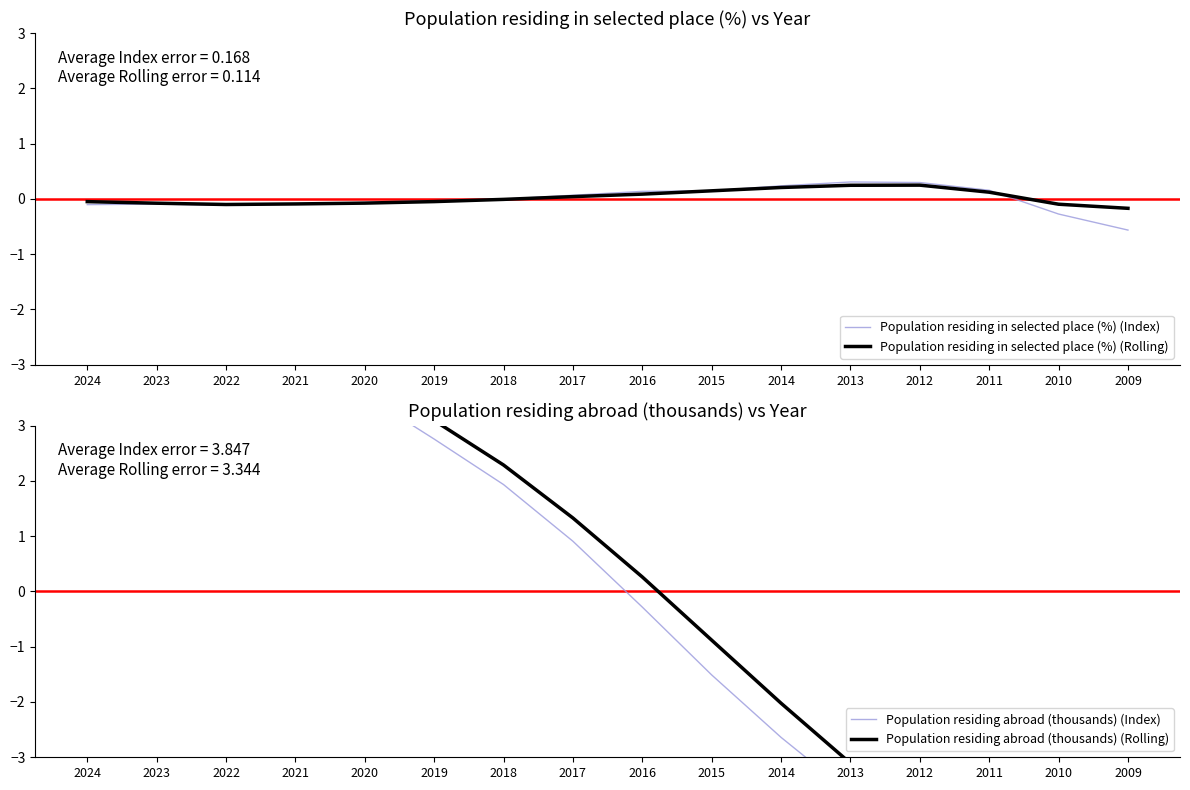

Reading right to left, what are all the values shown in this chart?

Population residing in selected place (%) (Index): -0.6	-0.3	0.2	0.3	0.3	0.2	0.1	0.1	0.1	-0.0	-0.0	-0.1	-0.1	-0.1	-0.1	-0.1
Population residing in selected place (%) (Rolling): -0.2	-0.1	0.1	0.2	0.2	0.2	0.1	0.1	0.0	-0.0	-0.0	-0.1	-0.1	-0.1	-0.1	-0.0
Population residing abroad (thousands) (Index): -6.7	-6.1	-5.3	-4.6	-3.7	-2.6	-1.5	-0.3	0.9	1.9	2.8	3.5	4.1	5.0	5.7	6.8
Population residing abroad (thousands) (Rolling): -4.5	-5.7	-4.9	-4.0	-3.1	-2.0	-0.9	0.3	1.3	2.3	3.1	3.9	4.6	5.4	4.4	3.1